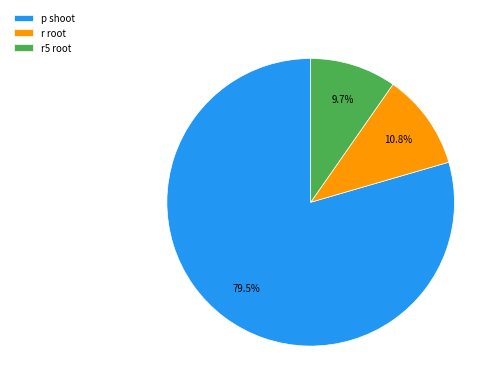

How many slices are in this pie chart?

3